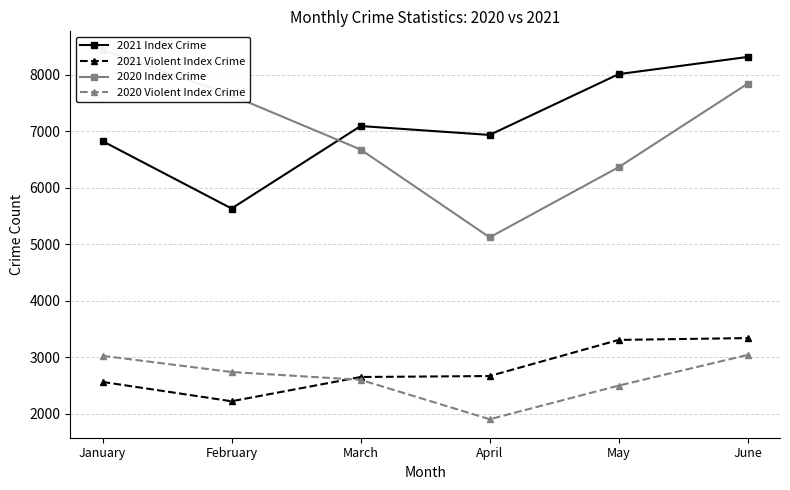

At which category is the sum across all series the highest?

June